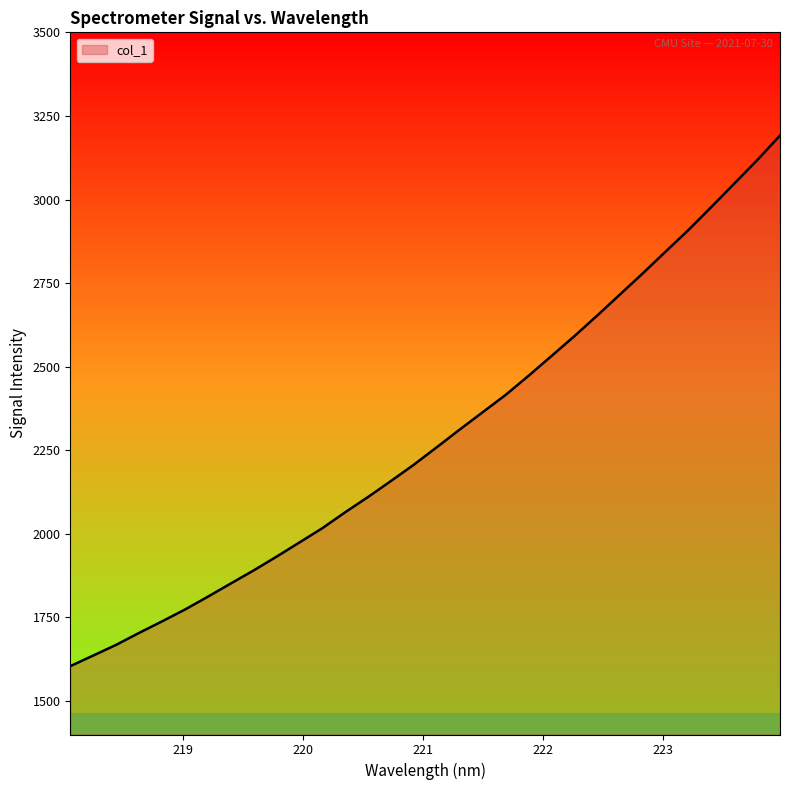

What is the greatest value displayed?

3191.3